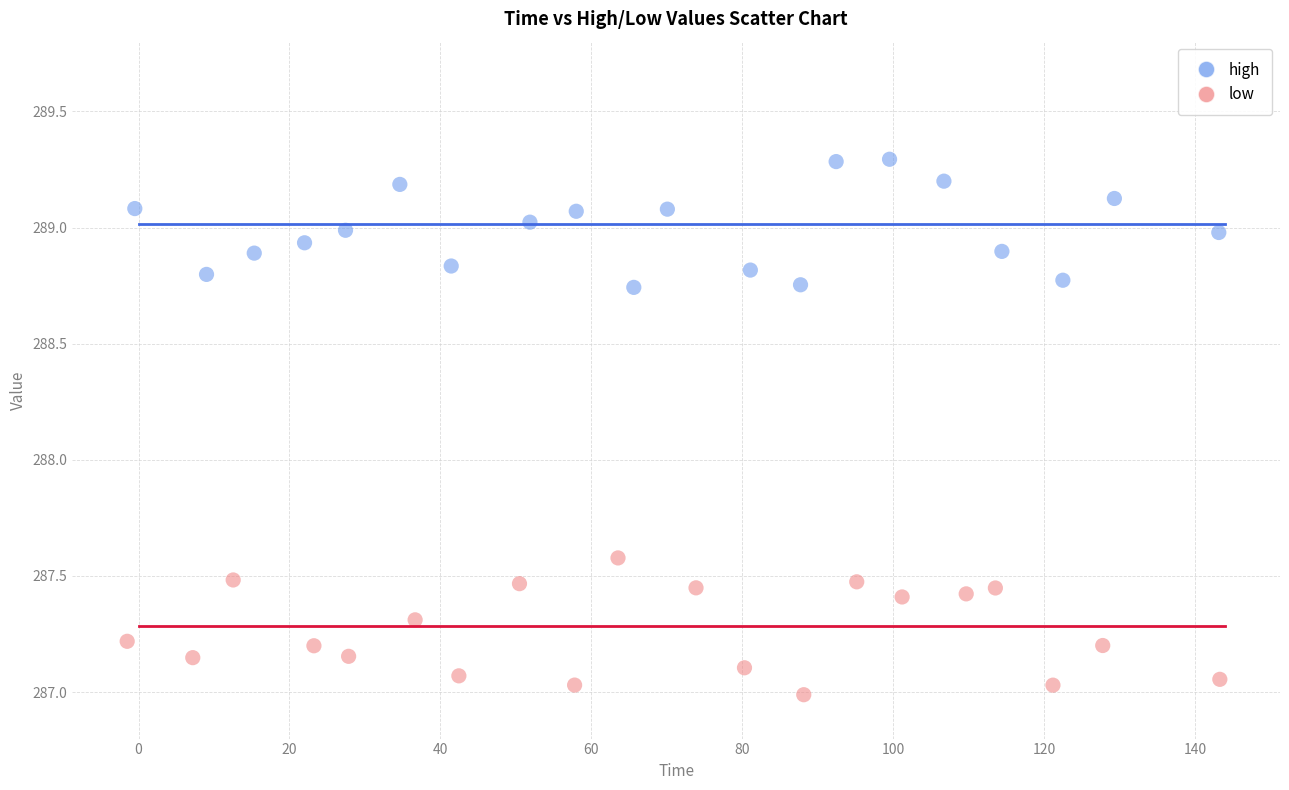

Which series contains the highest Y value?

high